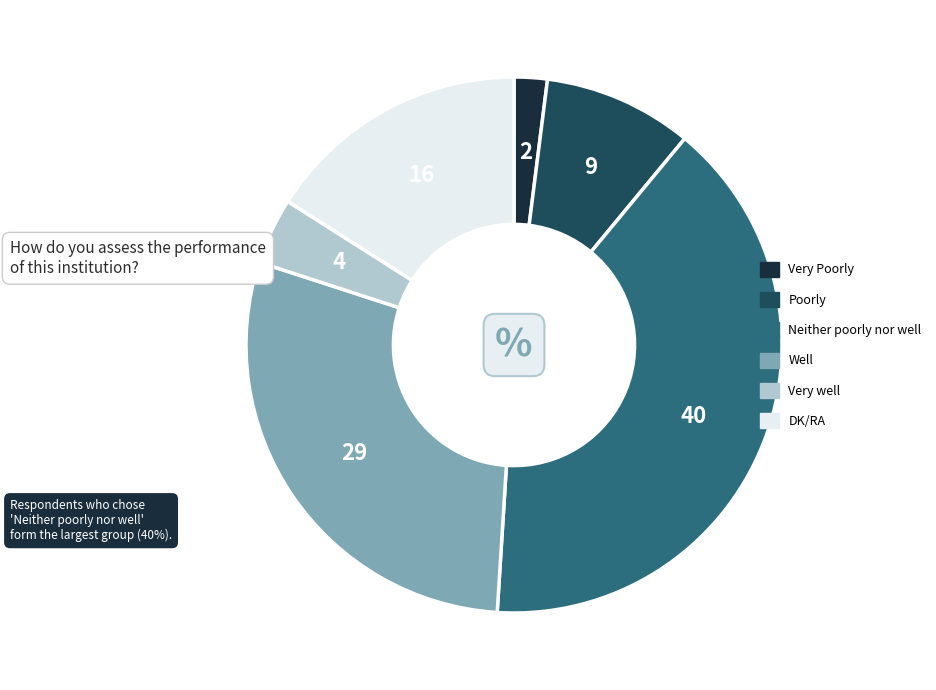

Is the sum of DK/RA and Well greater than half?

No